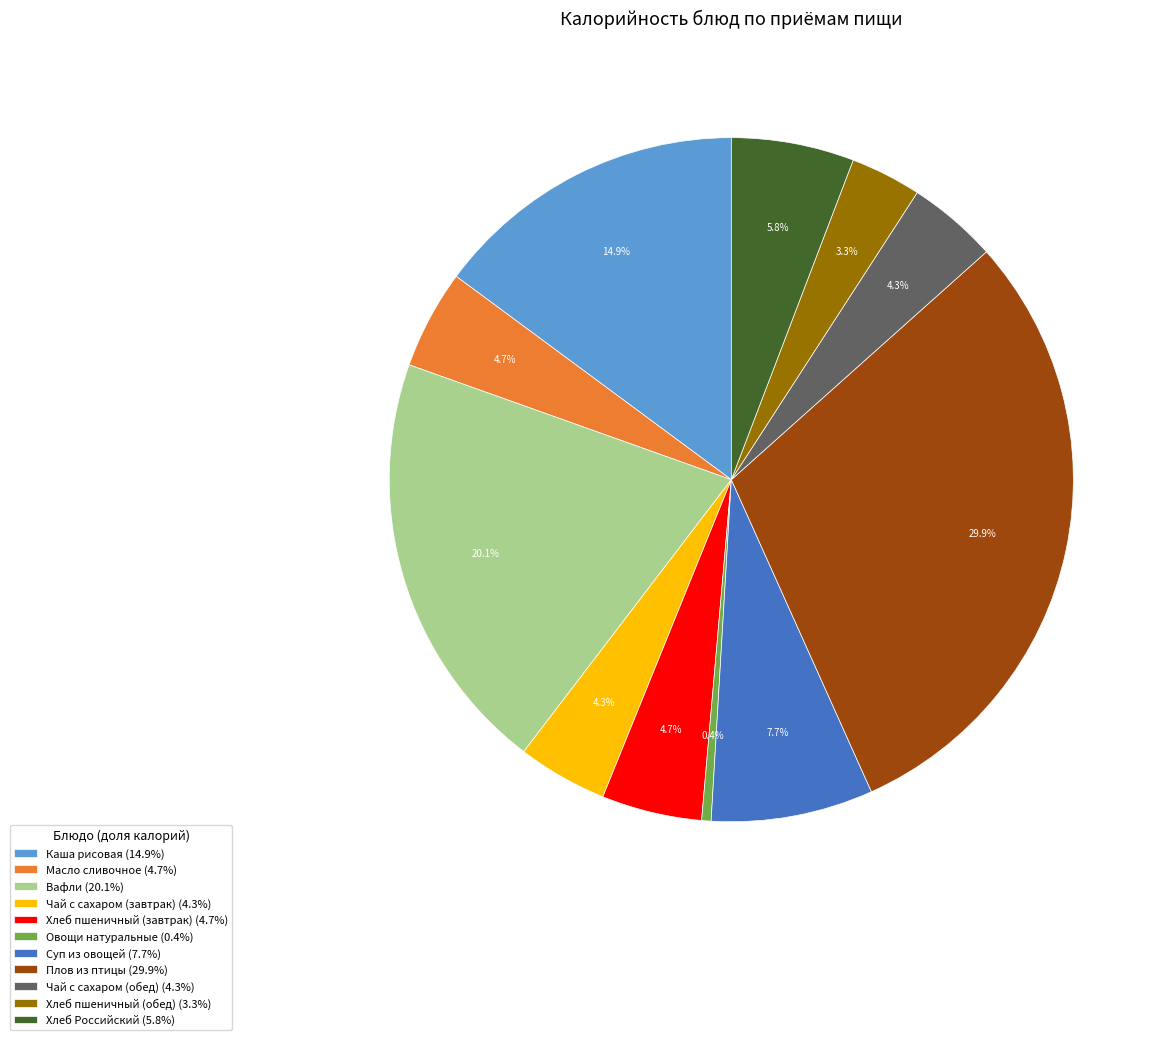

Which slice is the largest?

Плов из птицы